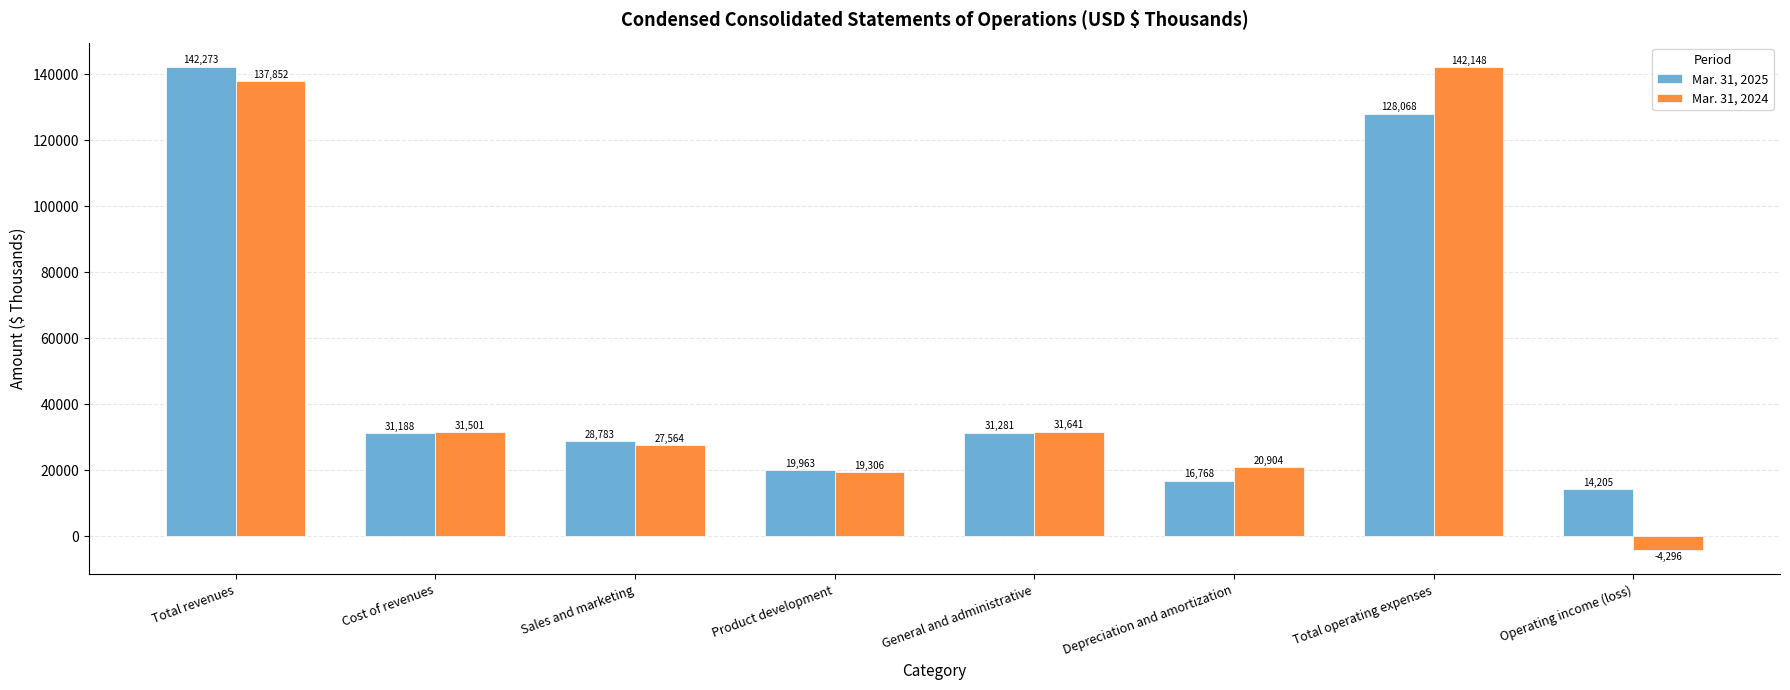

Where is Mar. 31, 2025 nearest to the value 78239?

General and administrative